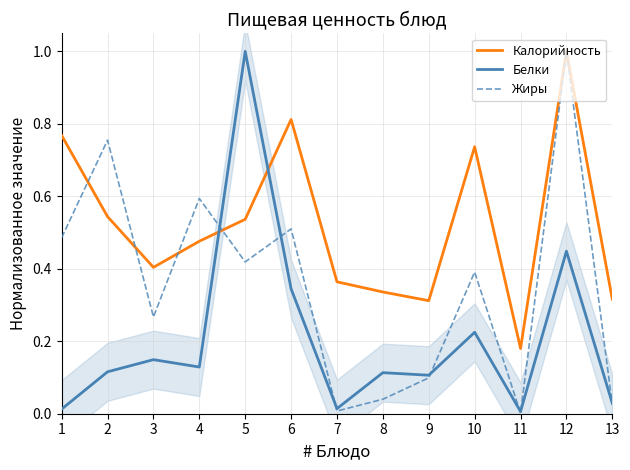

Which series has the largest range (max minus min)?

Жиры